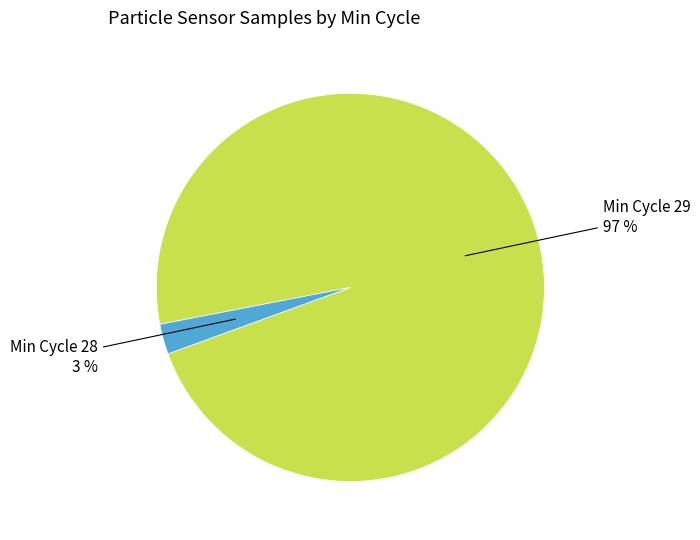

To the nearest percent, what is the average slice percentage?

50%